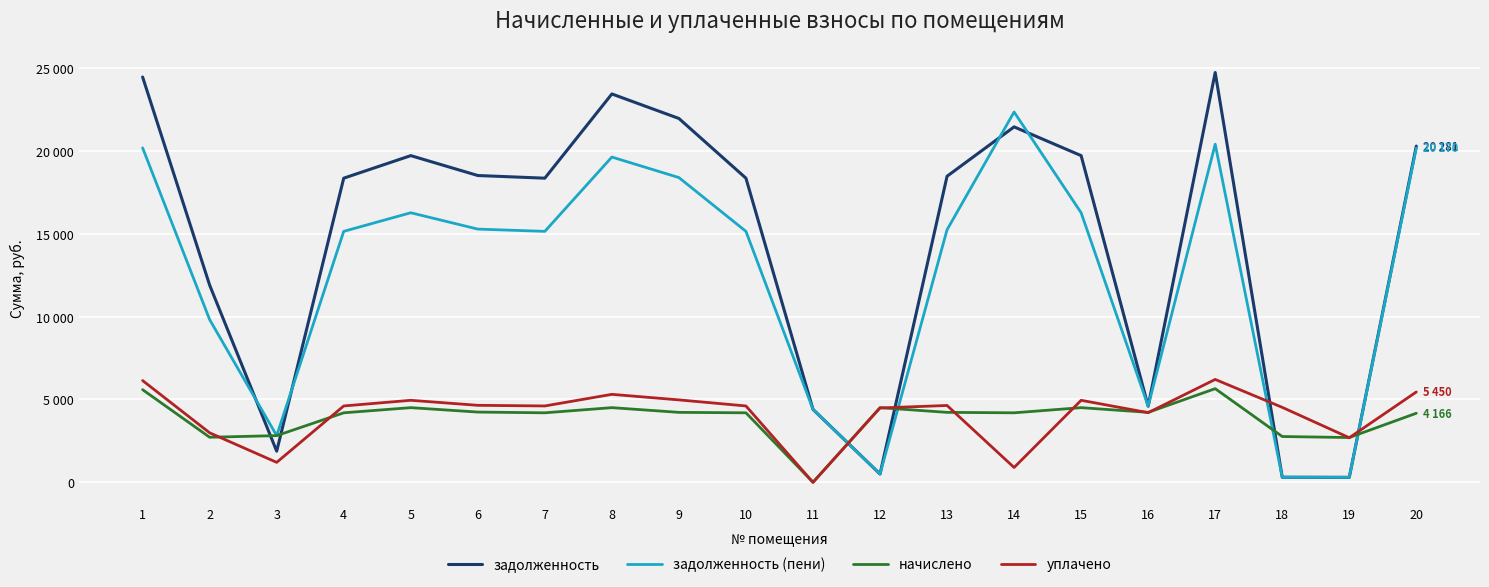

What are all the series names shown in the legend?

задолженность, задолженность (пени), начислено, уплачено